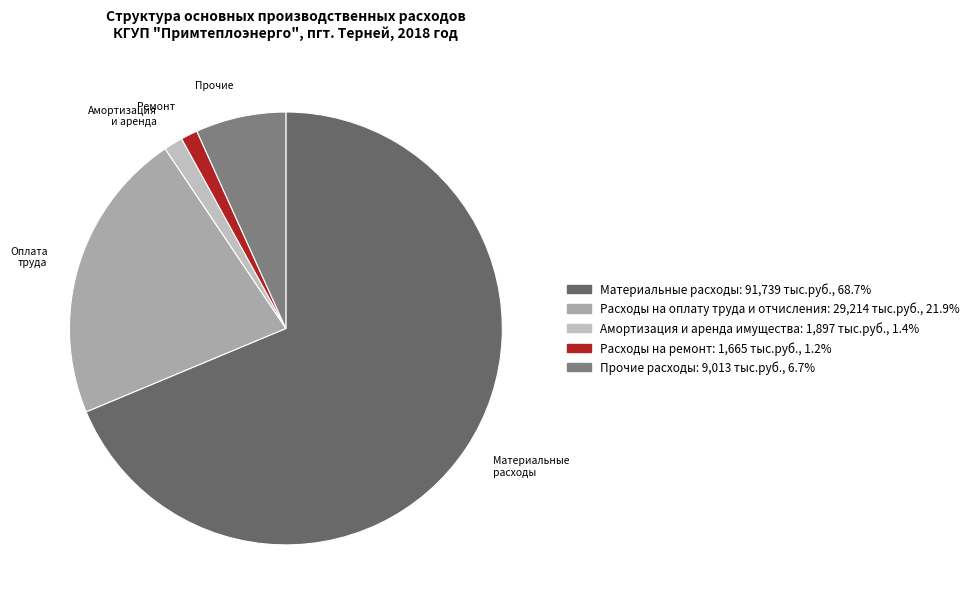

Which category has the biggest portion of the pie?

Материальные расходы